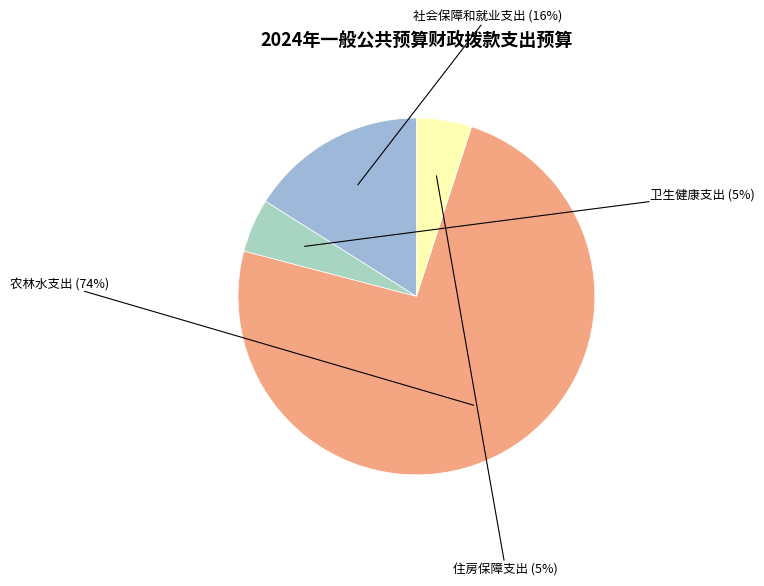

To the nearest percent, what is the difference between the largest and smallest slice percentages?

69%